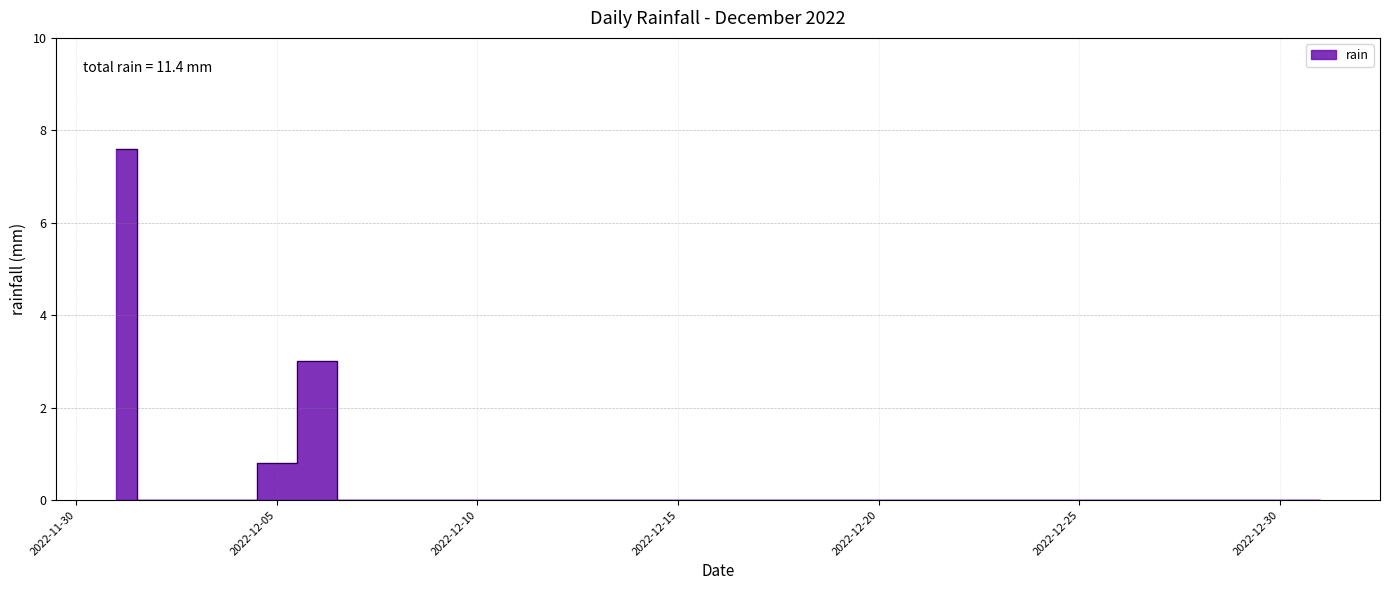

What is the sum of all values?

11.4